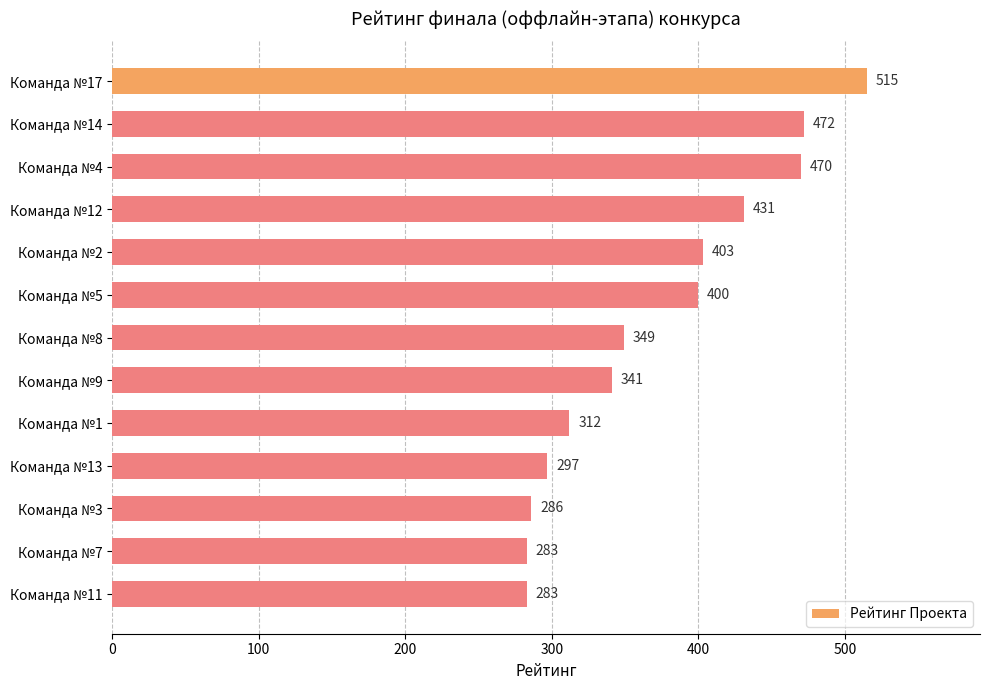

The value at Команда №4 is 295. True or false?

False